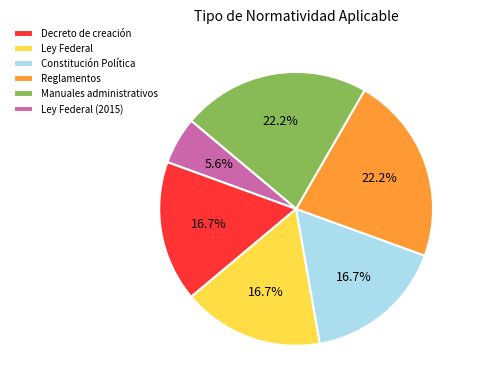

Is it true that Constitución Política is 22% of the pie?

False